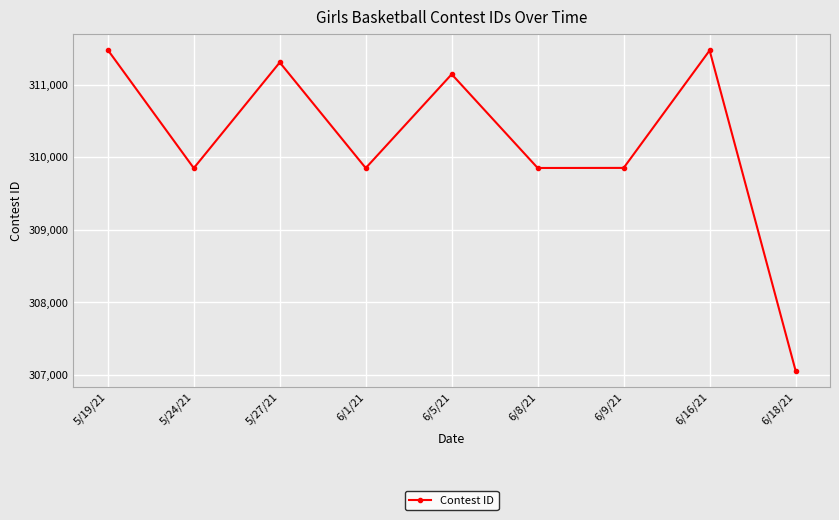

Read the value at 5/24/21, to the nearest 50.

309850